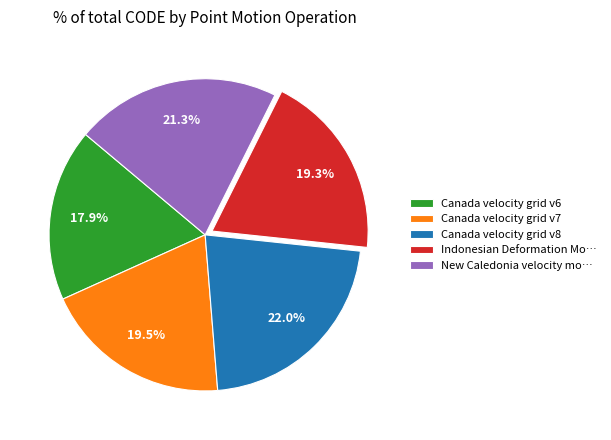

Does Canada velocity grid v8 represent more than half of the total?

No